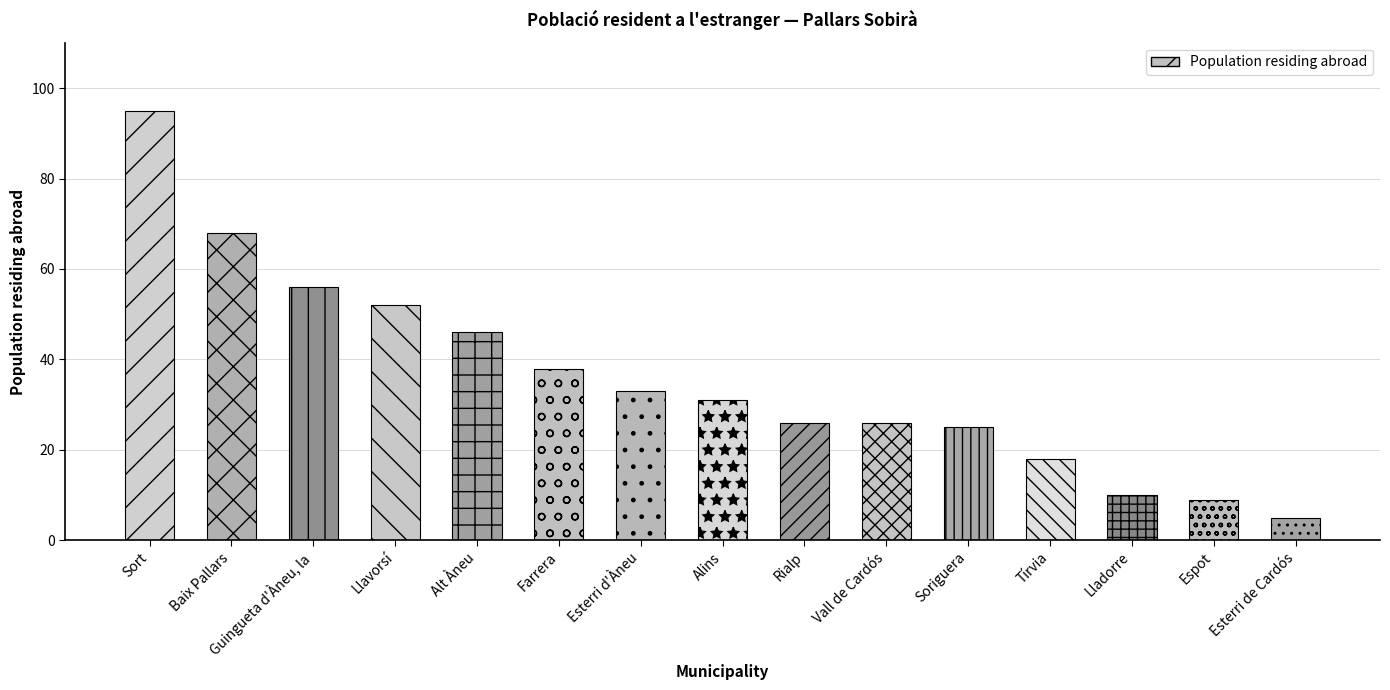

Which label corresponds to the largest value in the chart?

Sort